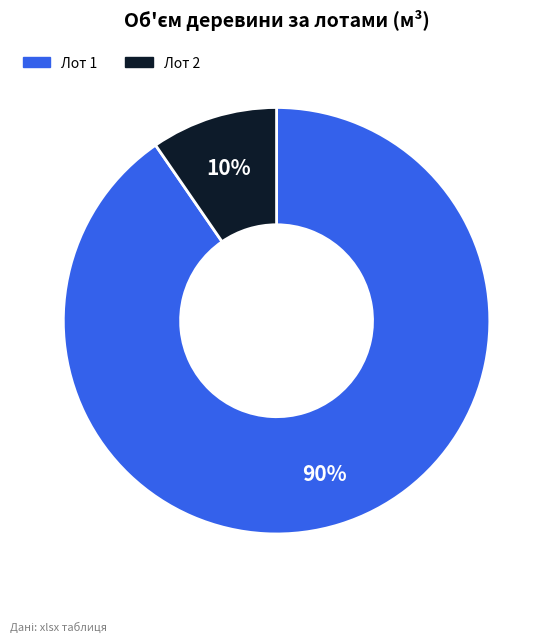

Which category accounts for the majority?

Лот 1